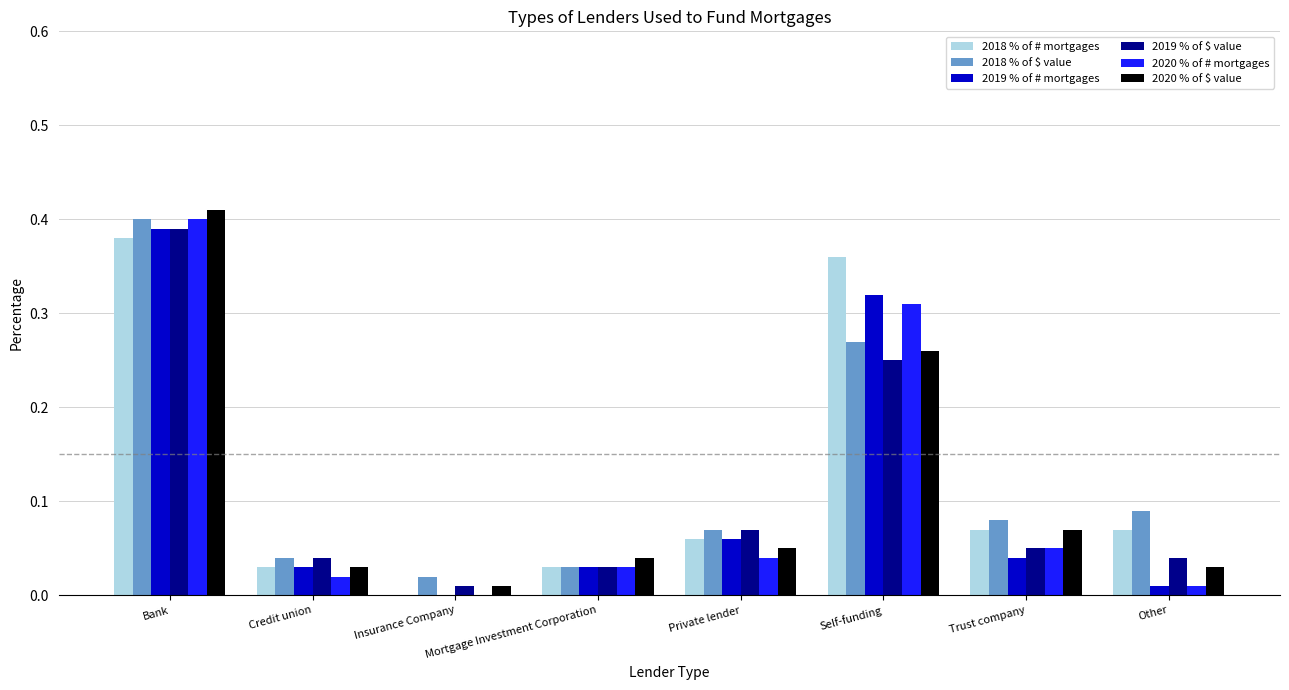

Is the value of 2020 % of $ value at Self-funding greater than the value of 2018 % of $ value at Self-funding?

No